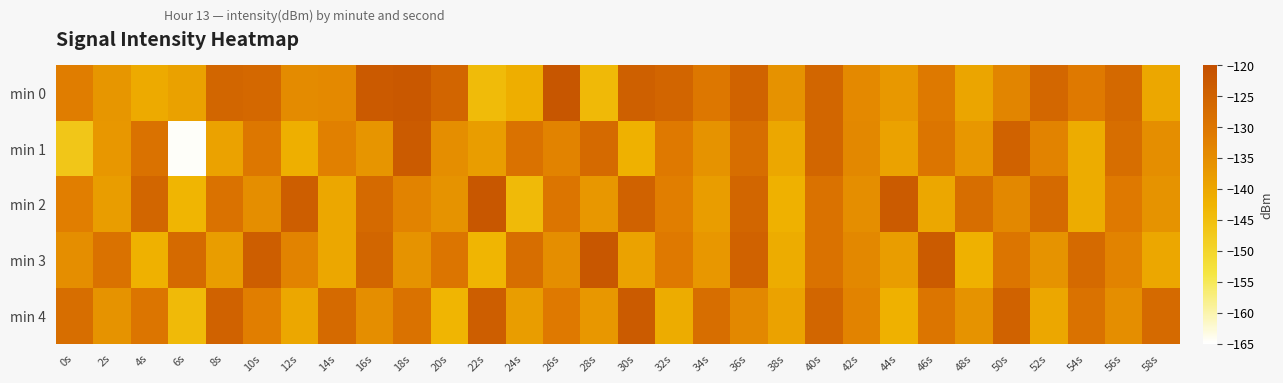

What is the difference between the highest and lowest values at 22s?

22.1